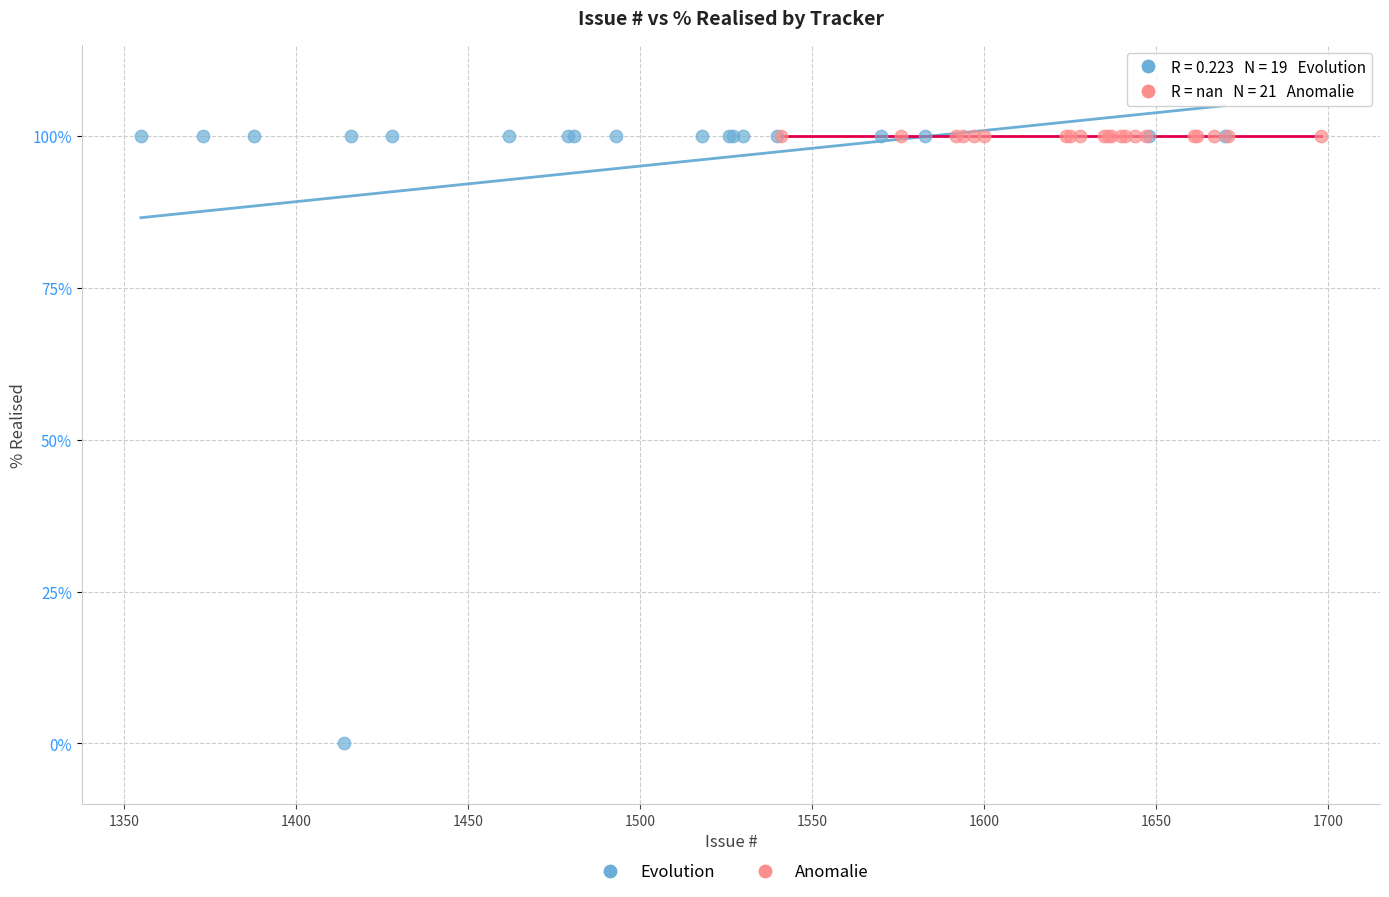

Which series reaches the minimum Y coordinate?

Evolution